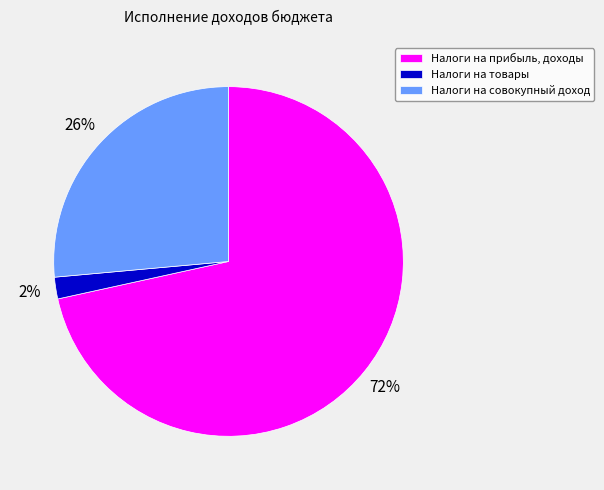

To the nearest percent, what portion does Налоги на товары represent?

2%